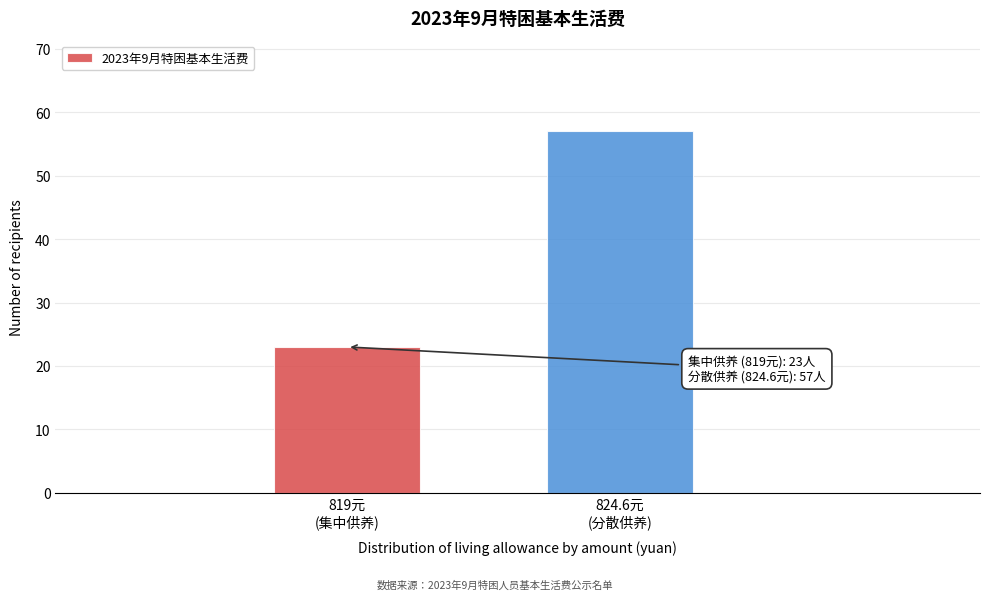

Reading left to right, extract all data points from this chart.

23	57